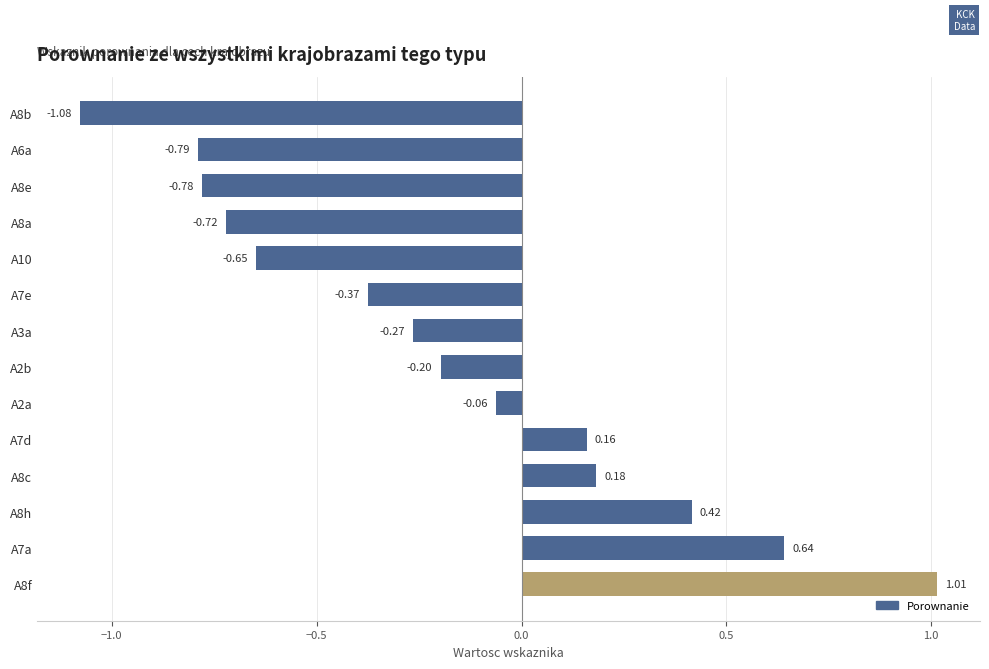

What is the change in value from A8c to A6a?

-1.0